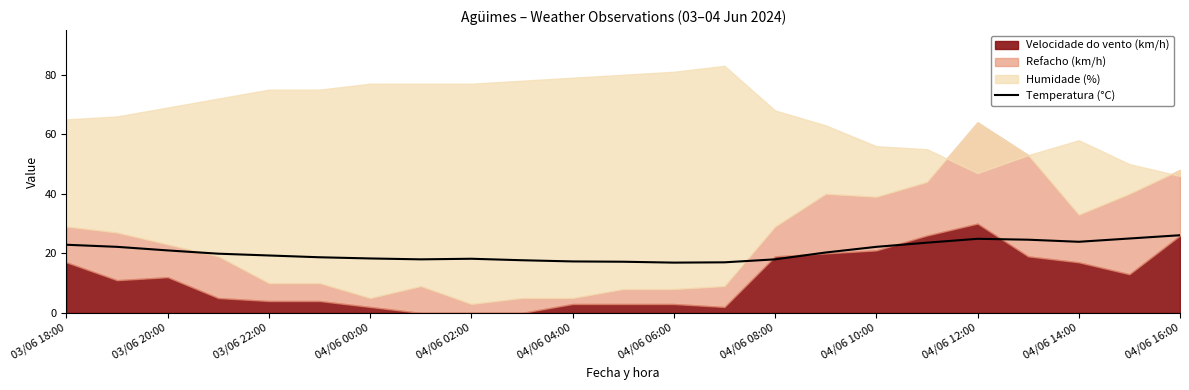

The value at 03/06 18:00 is 22.9. True or false?

True